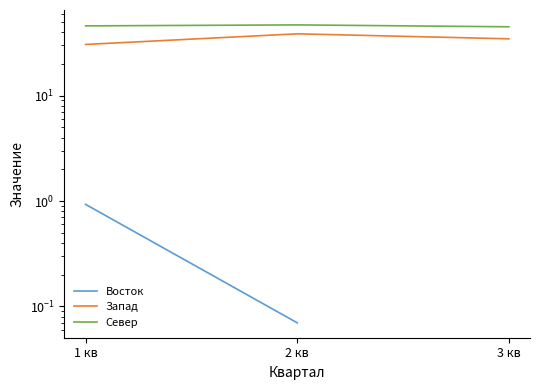

At how many categories does at least one series exceed 31?

3